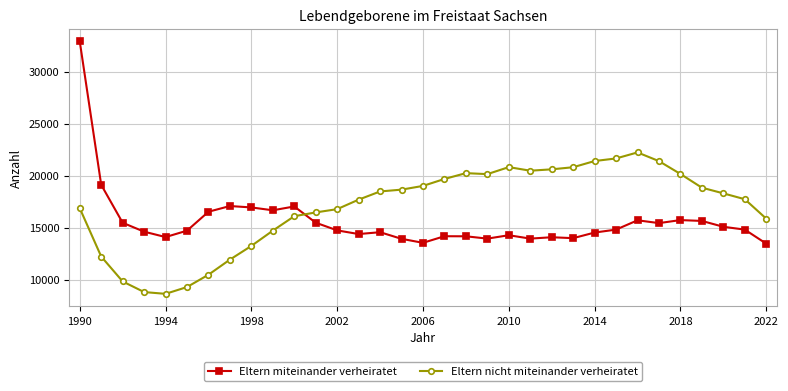

What is the smallest value displayed?

8638